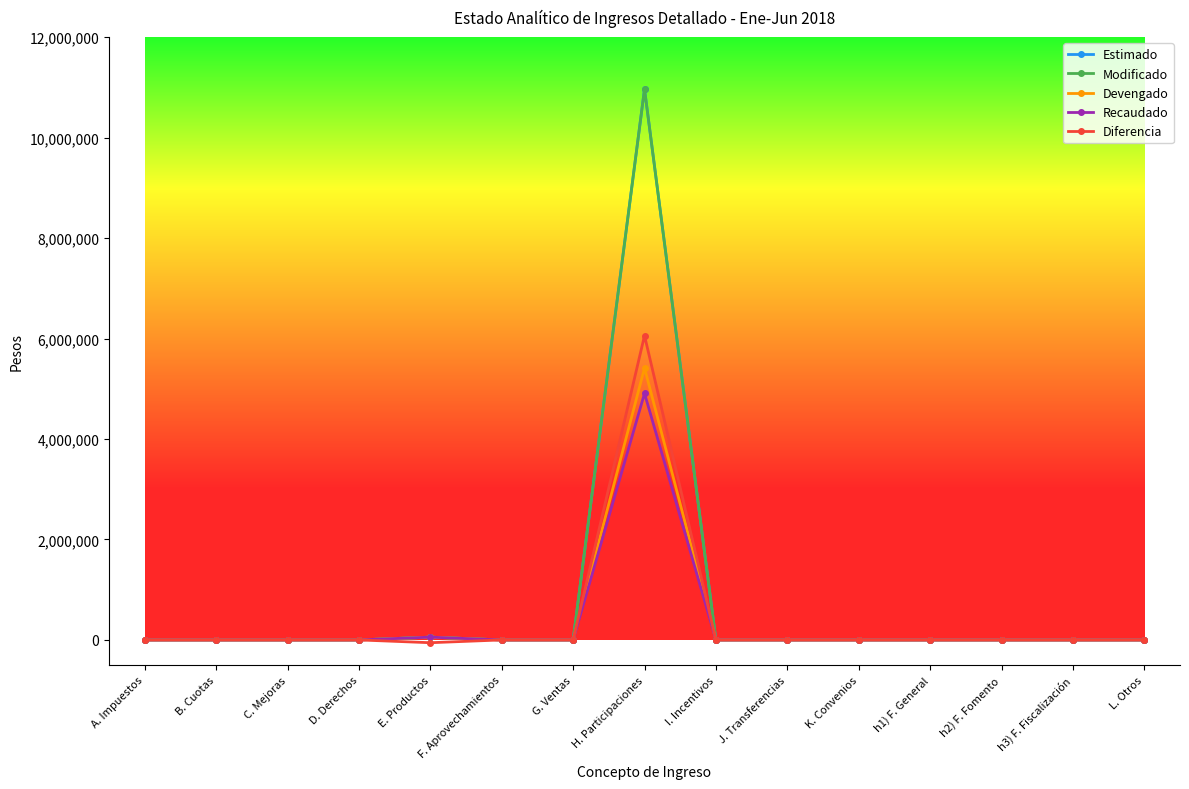

What position from the right is C. Mejoras?

13